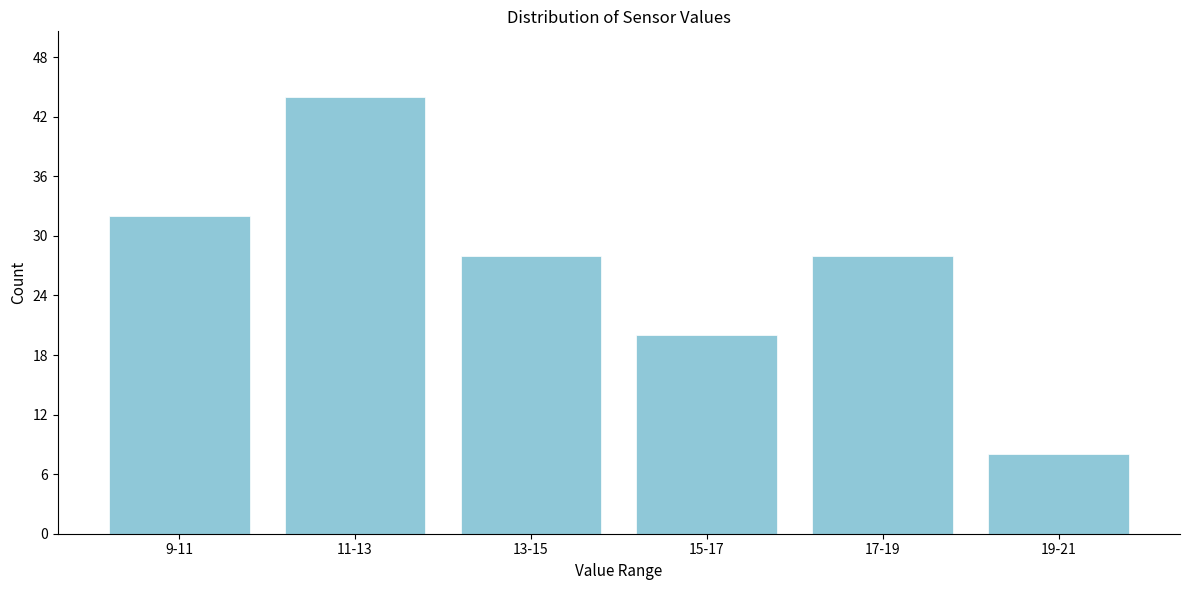

Reading right to left, transcribe all the data shown in this chart.

19-21=8	17-19=28	15-17=20	13-15=28	11-13=44	9-11=32